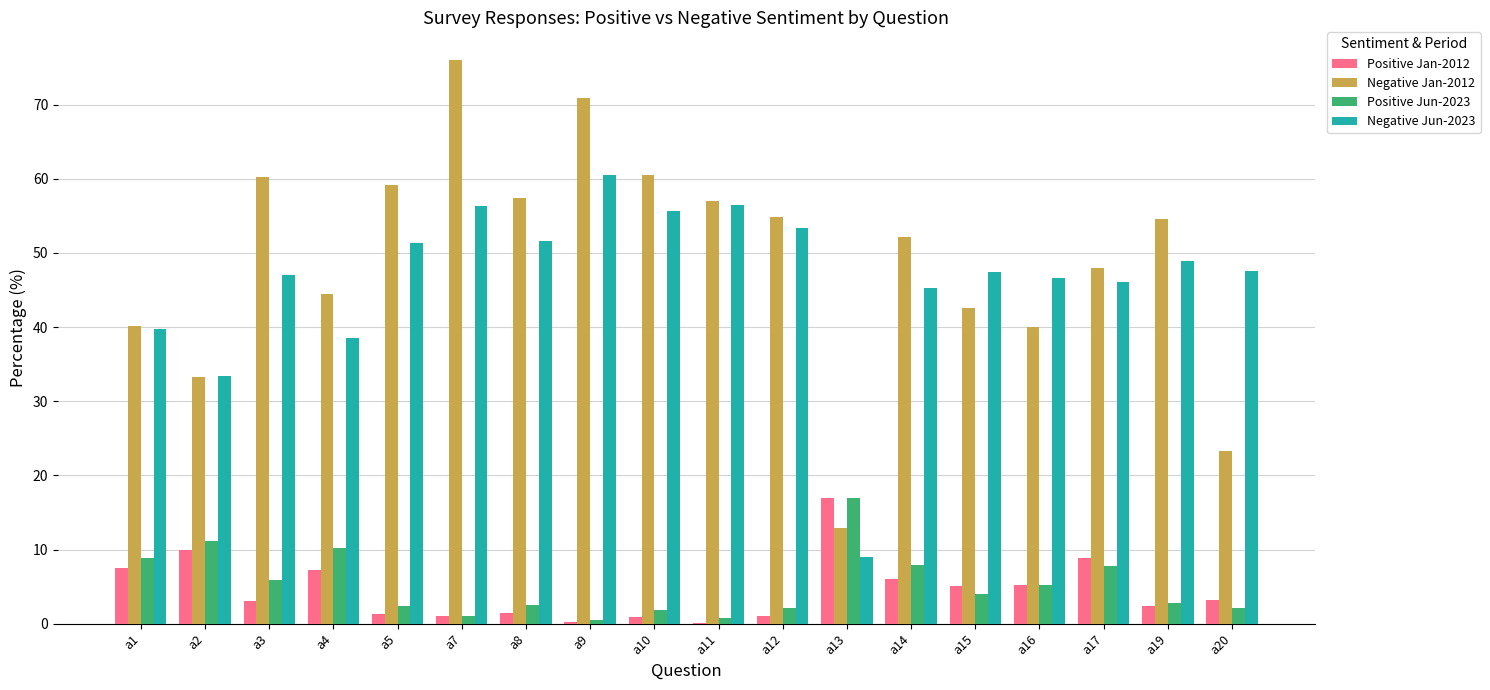

What is the total value across all series at a20?

76.2